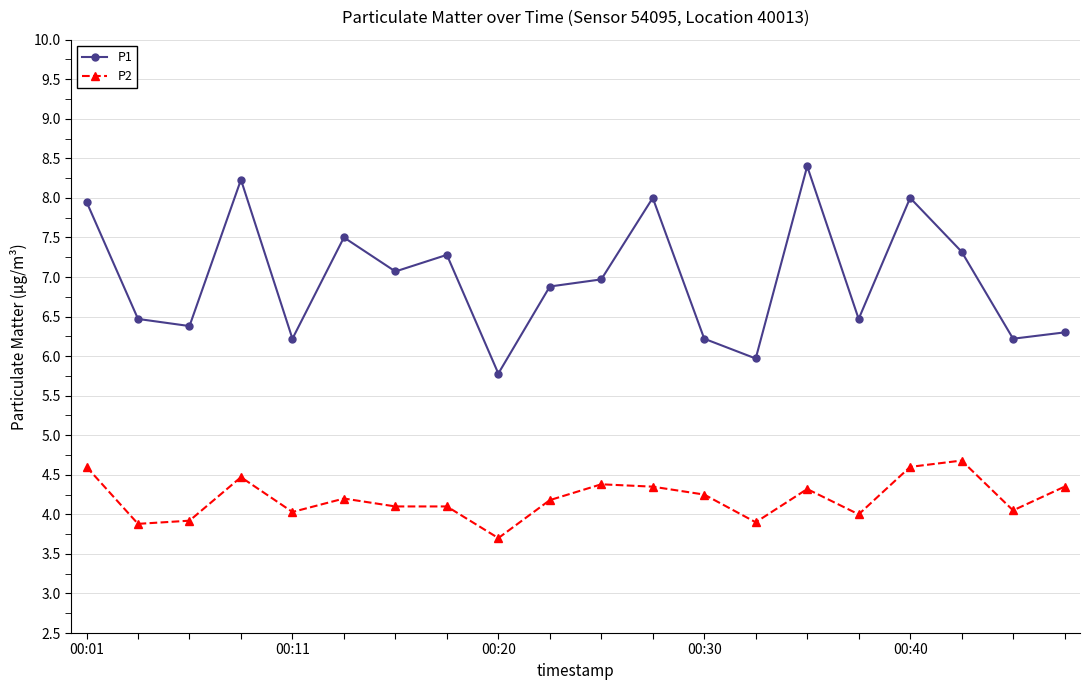

Rank the series by their average value, from highest to lowest.

P1, P2